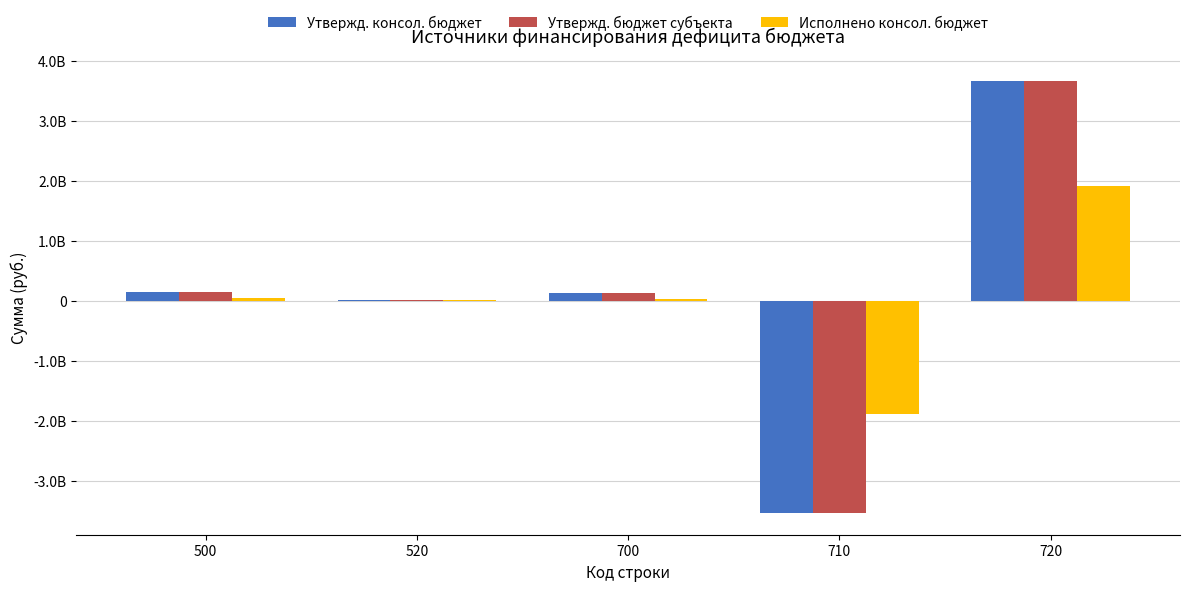

Are the bars grouped side by side (vs. stacked)?

Yes